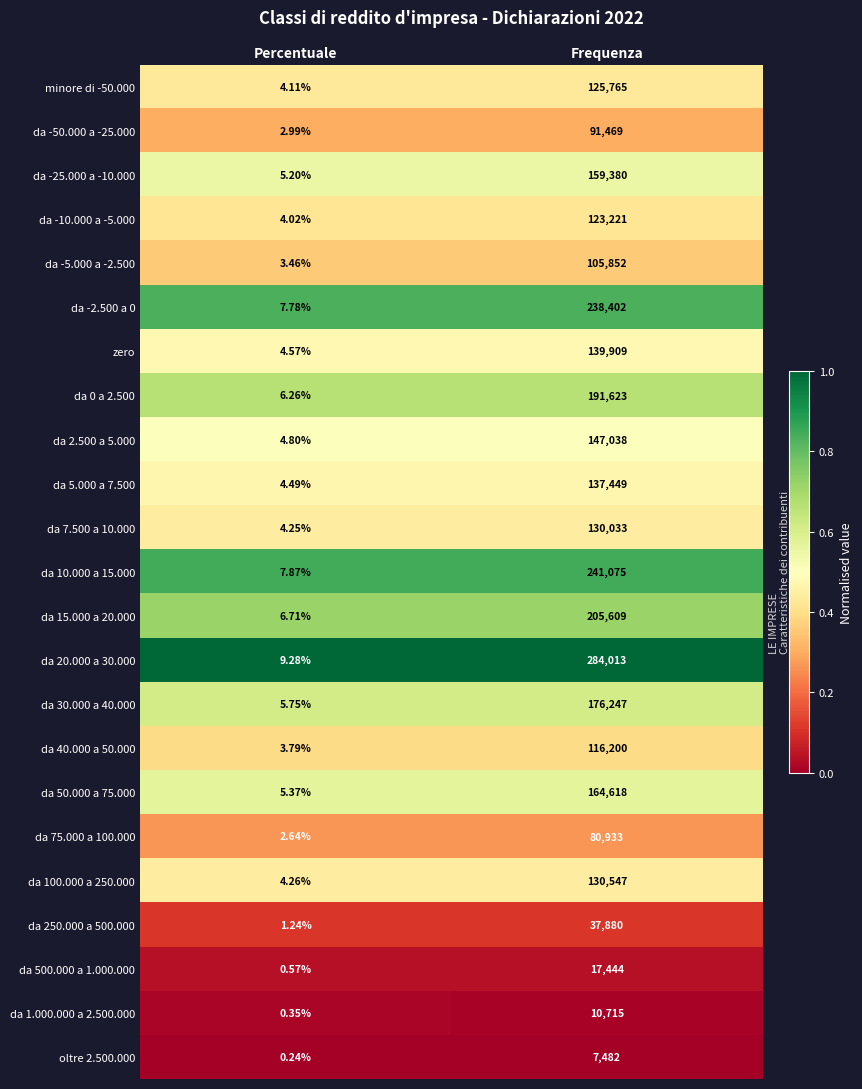

Is the value of da 2.500 a 5.000 at Frequenza greater than the value of minore di -50.000 at Percentuale?

Yes